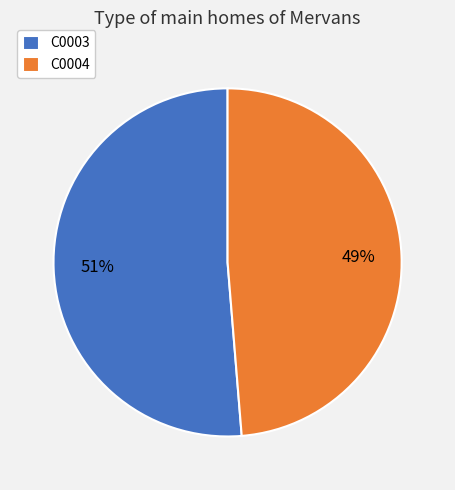

Do C0004 and C0003 together represent more than half of the pie?

Yes